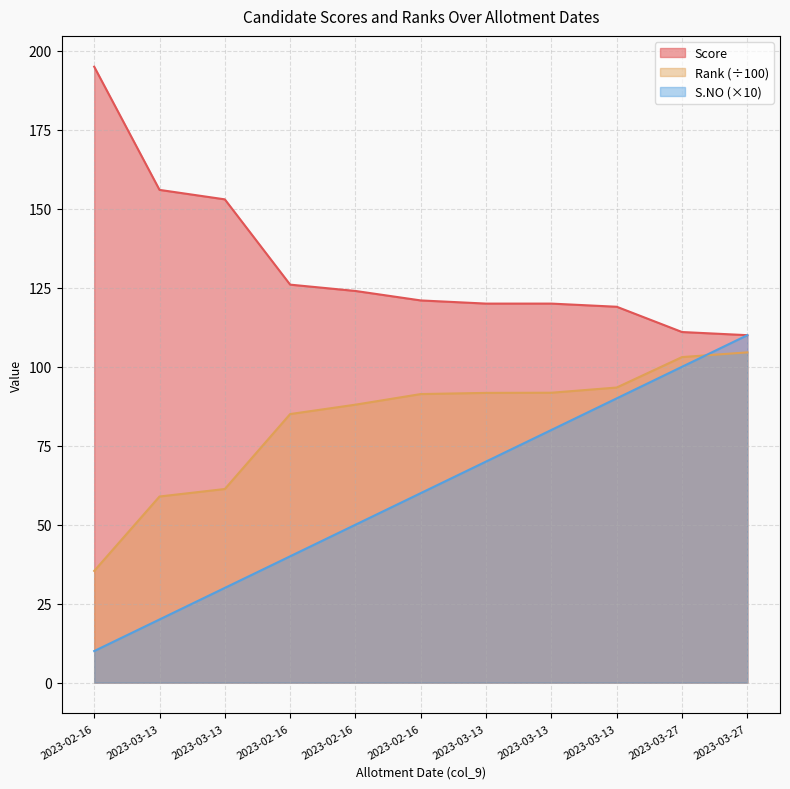

What is the greatest value displayed?

195.0